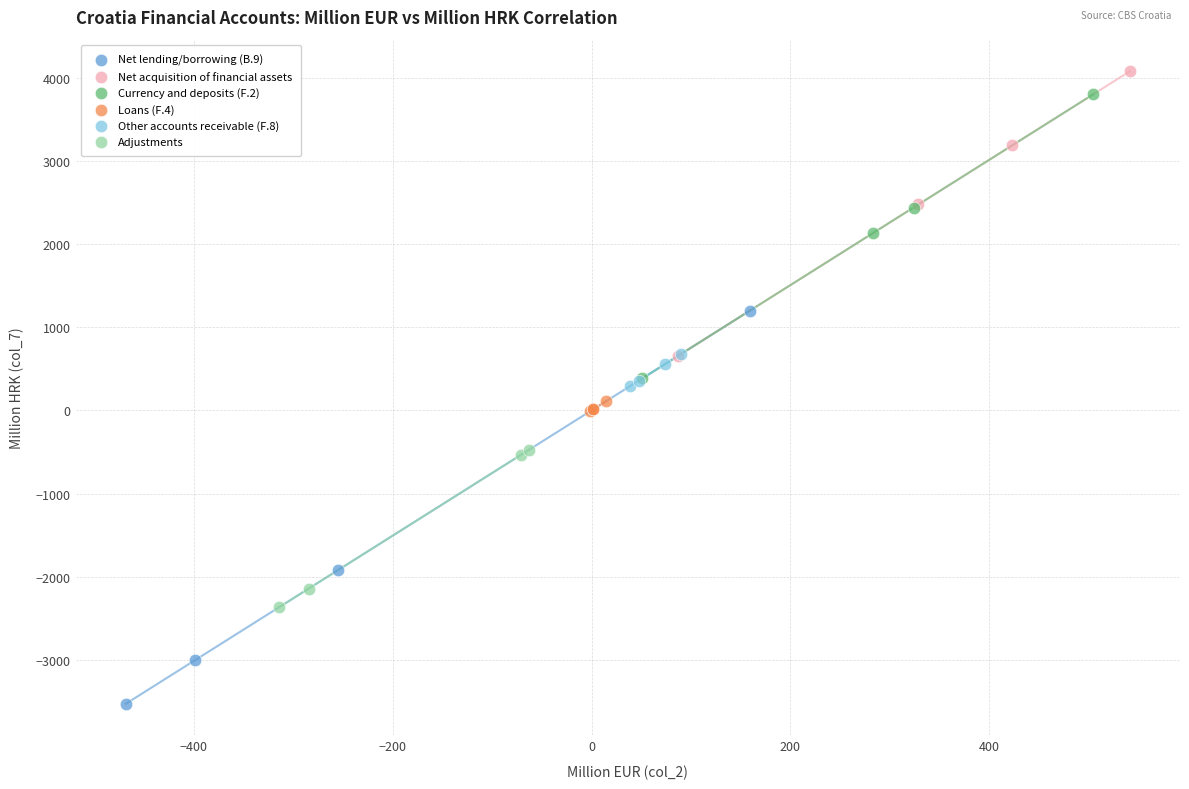

Which series has the widest spread of Y values?

Net lending/borrowing (B.9)